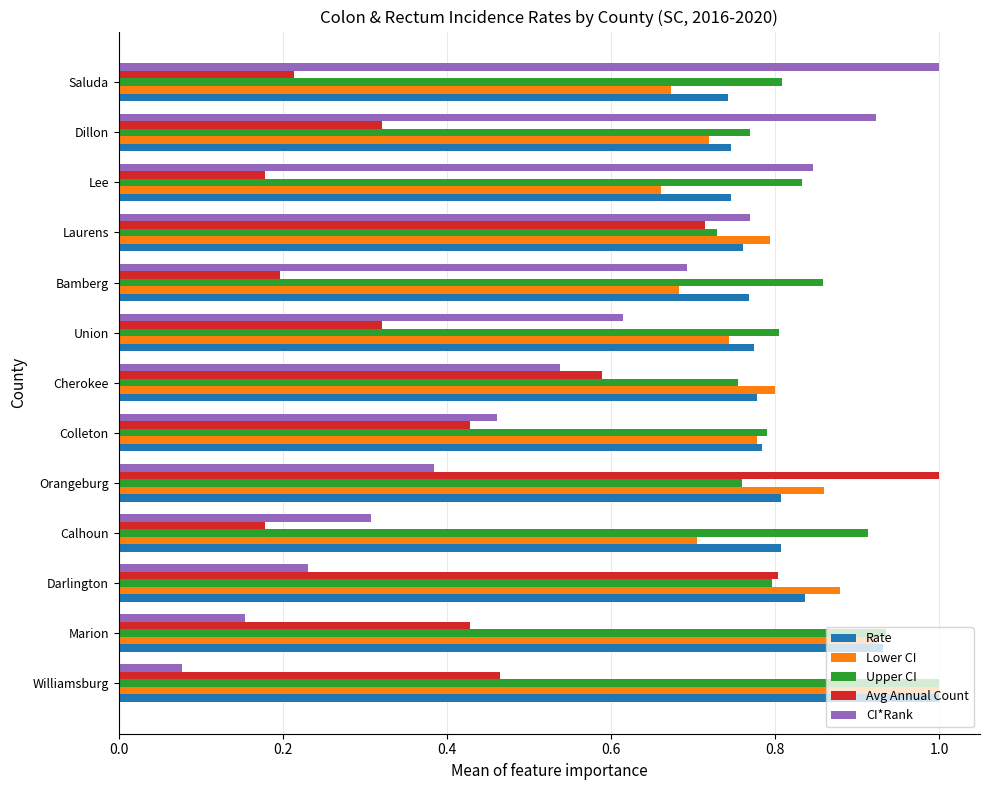

Where is CI*Rank nearest to the value 0?

Williamsburg